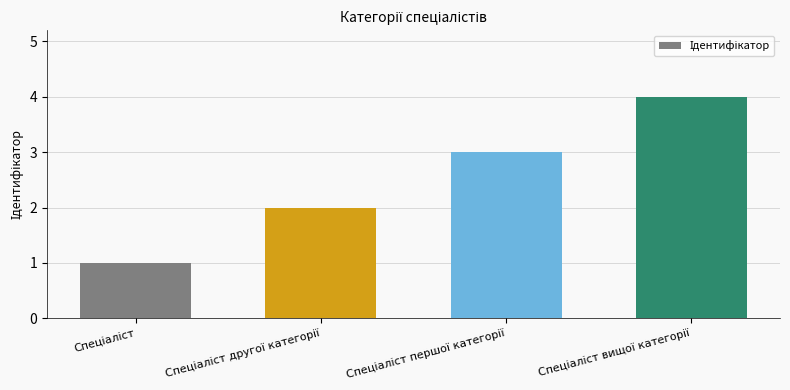

What is the value of the 2nd bar from the left?

2